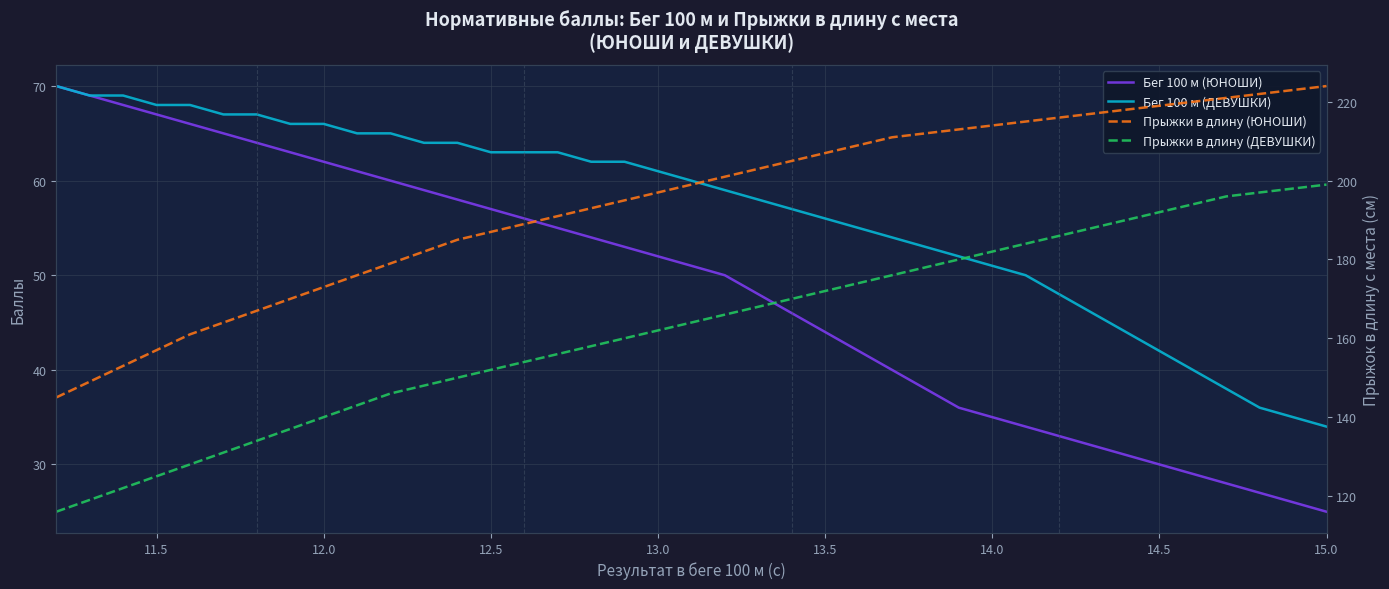

True or false: Бег 100 м (ЮНОШИ) and Бег 100 м (ДЕВУШКИ) intersect in this chart.

False